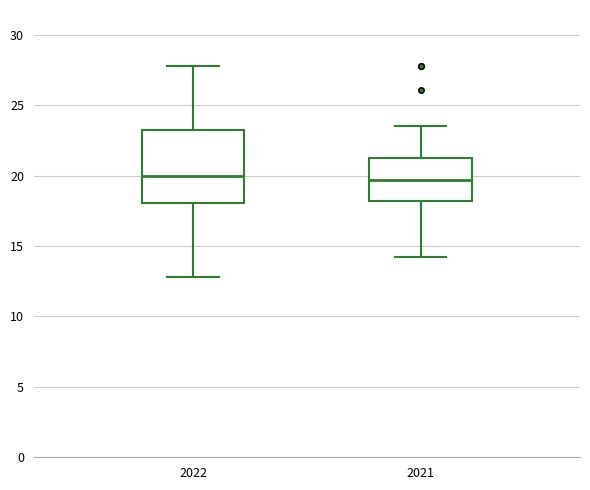

Where does the median line of the box at x = 2021 sit on the y-axis? The values are not printed on the chart, so give them approximately, as read against the axis.

19.5